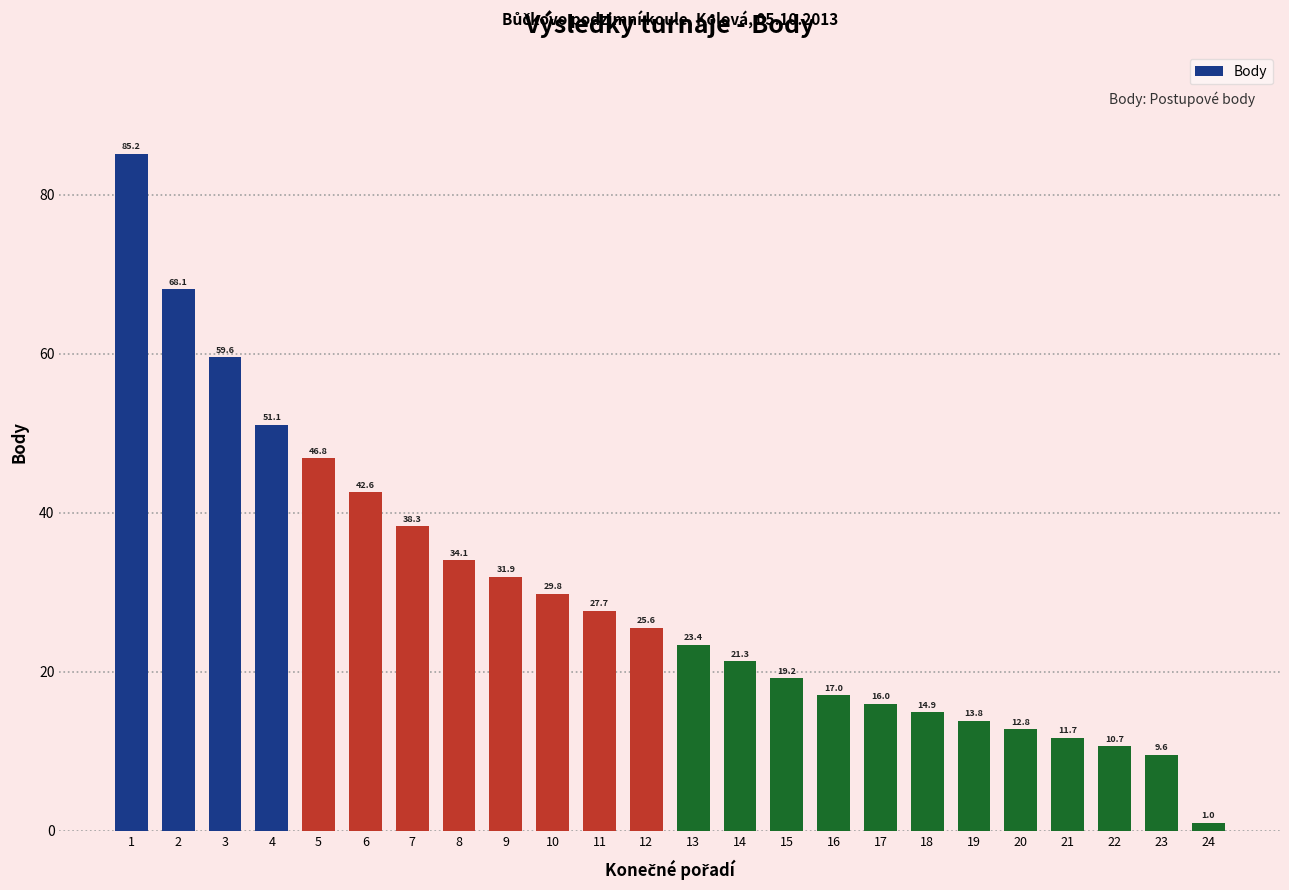

Reading left to right, what are all the values shown in this chart?

85.2	68.1	59.6	51.1	46.8	42.6	38.3	34.1	31.9	29.8	27.7	25.6	23.4	21.3	19.2	17.0	16.0	14.9	13.8	12.8	11.7	10.7	9.6	1.0